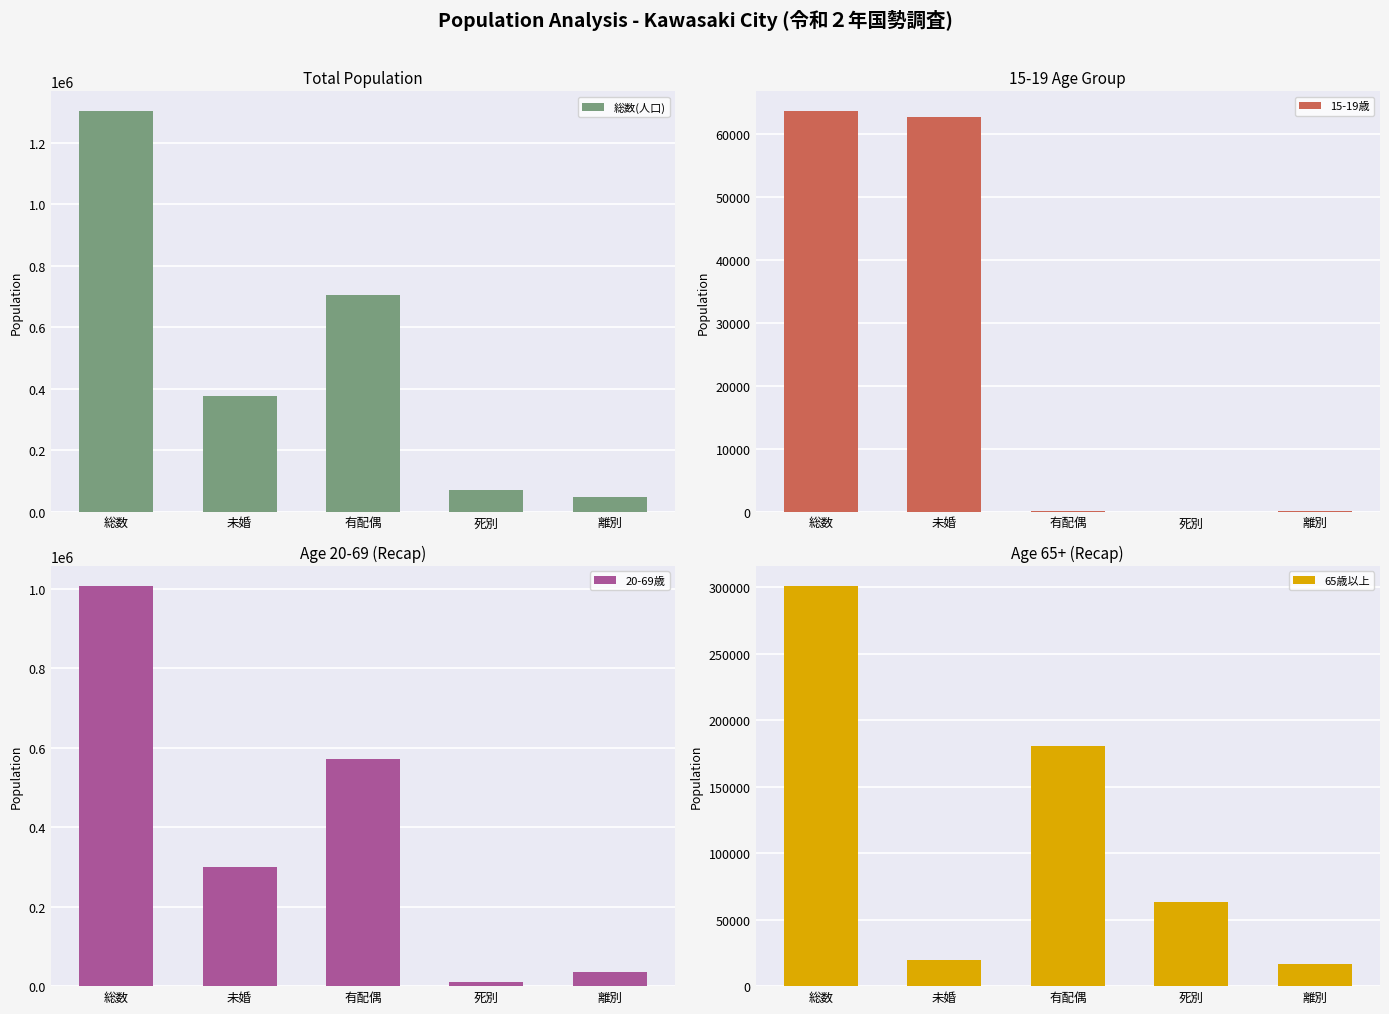

Where is 15-19歳 nearest to the value 31793?

未婚